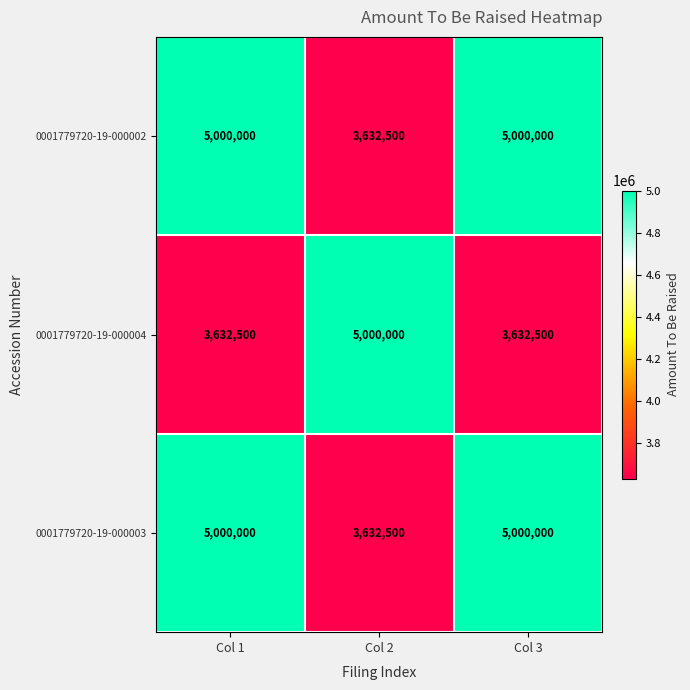

What is the difference between the highest and lowest values at Col 2?

1367500